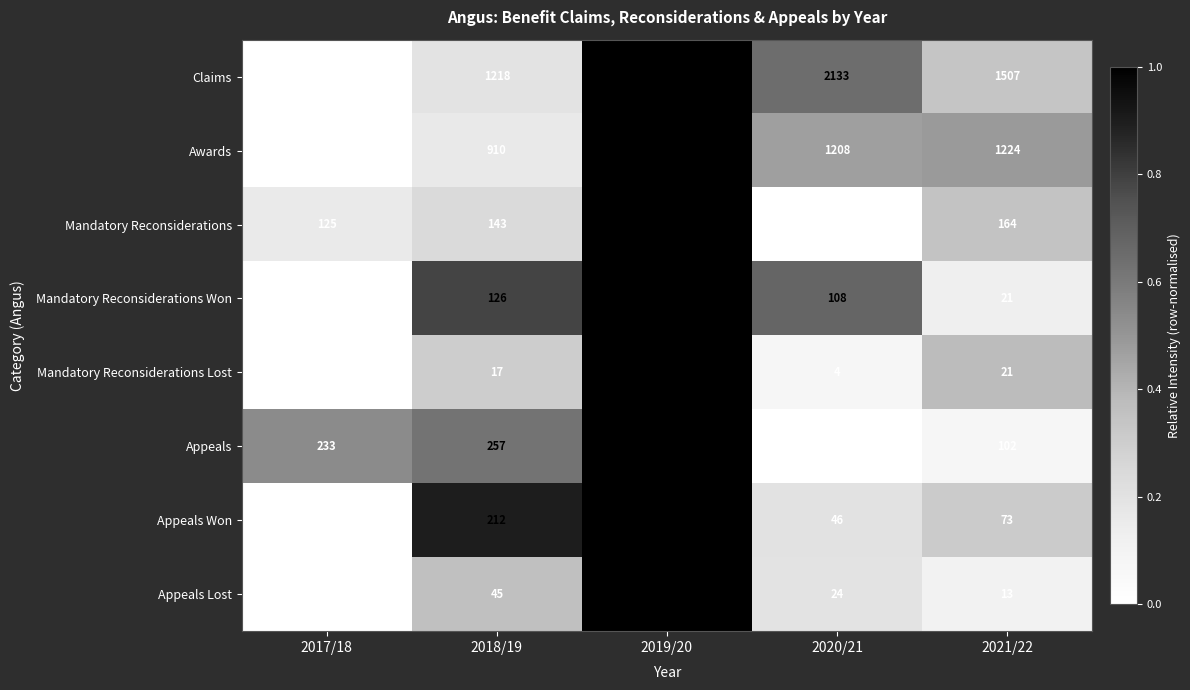

The value of Mandatory Reconsiderations Won at 2021/22 is 33. True or false?

False